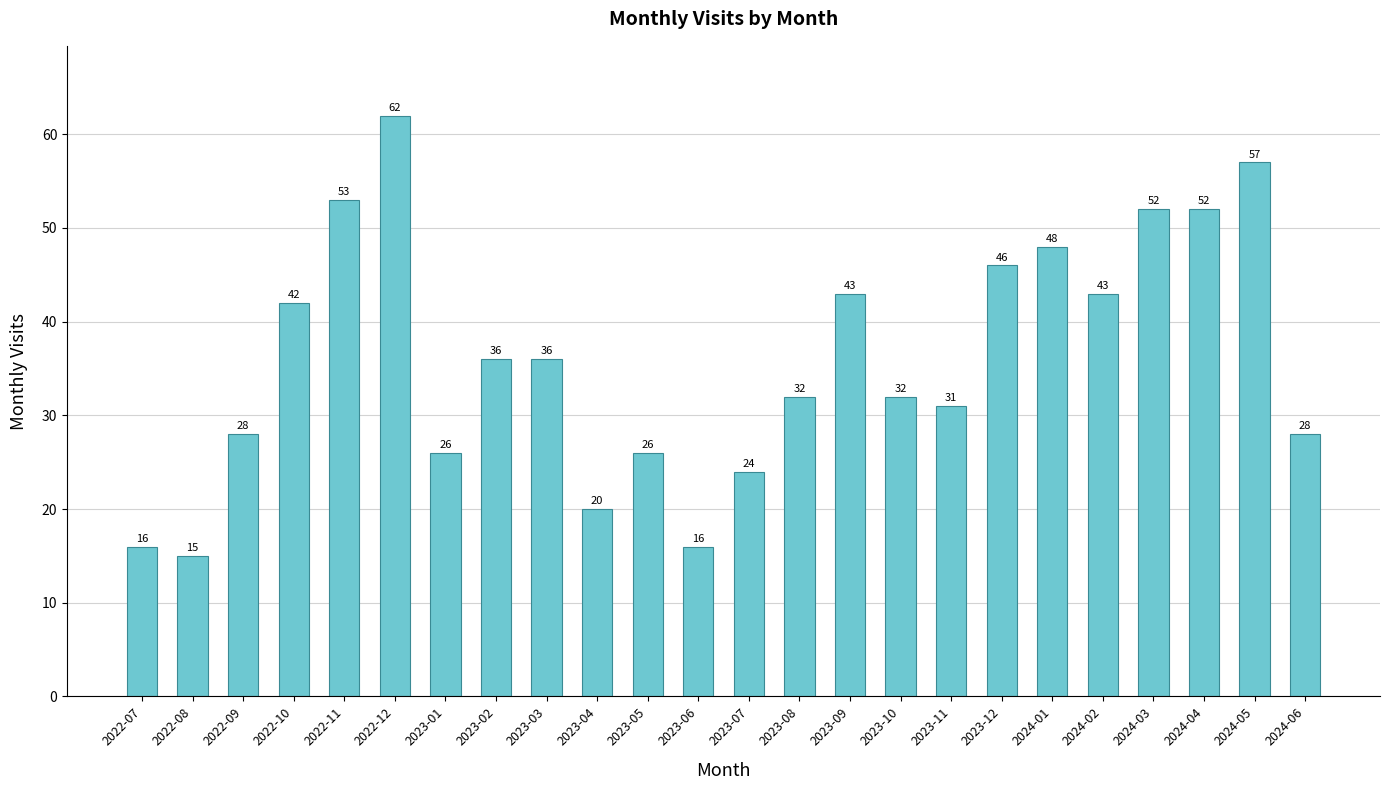

What is the difference between the second highest and second lowest values?

41